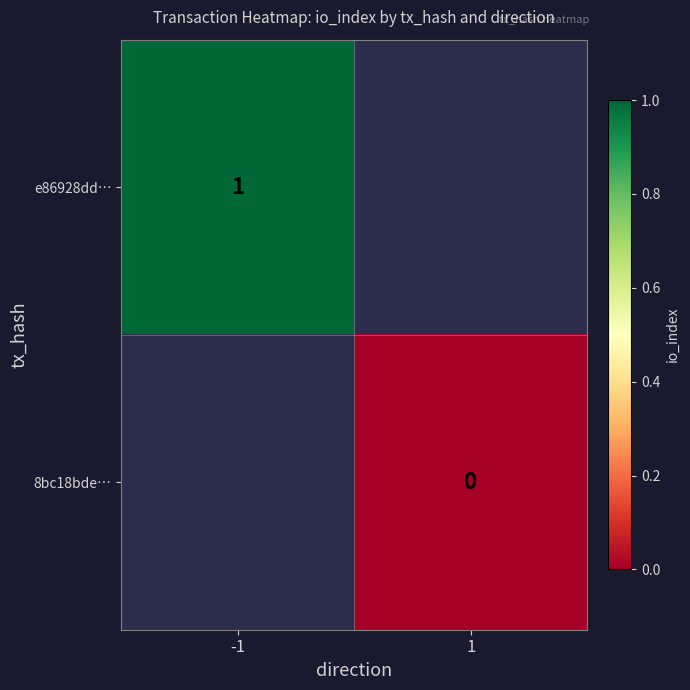

Between 1 and -1, which is larger?

-1